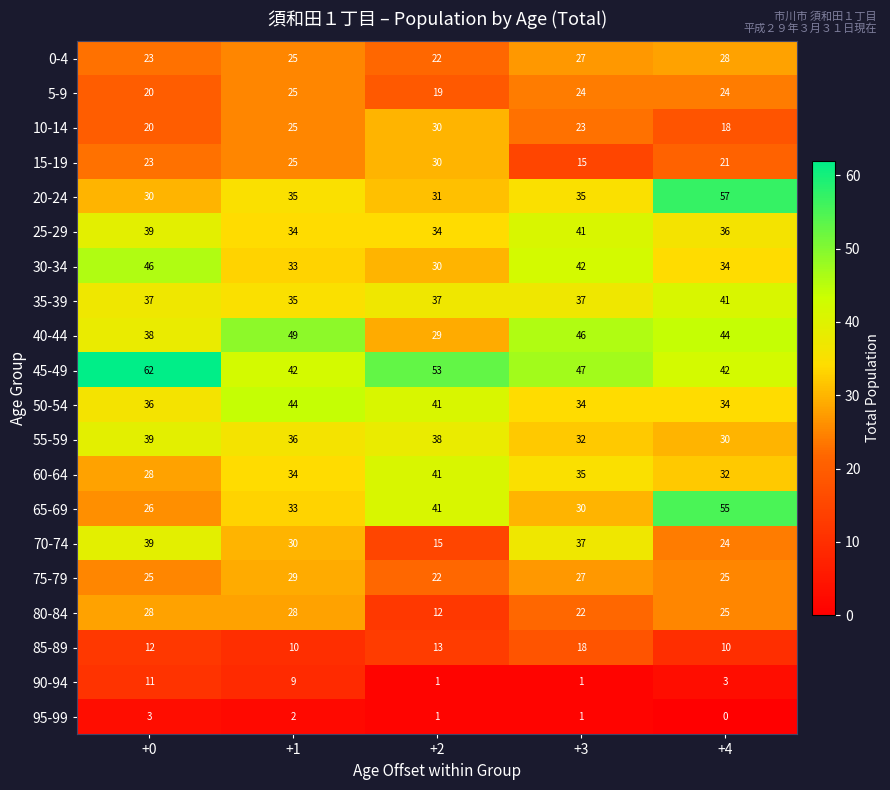

Between +1 and +2, which series saw the biggest shift?

40-44